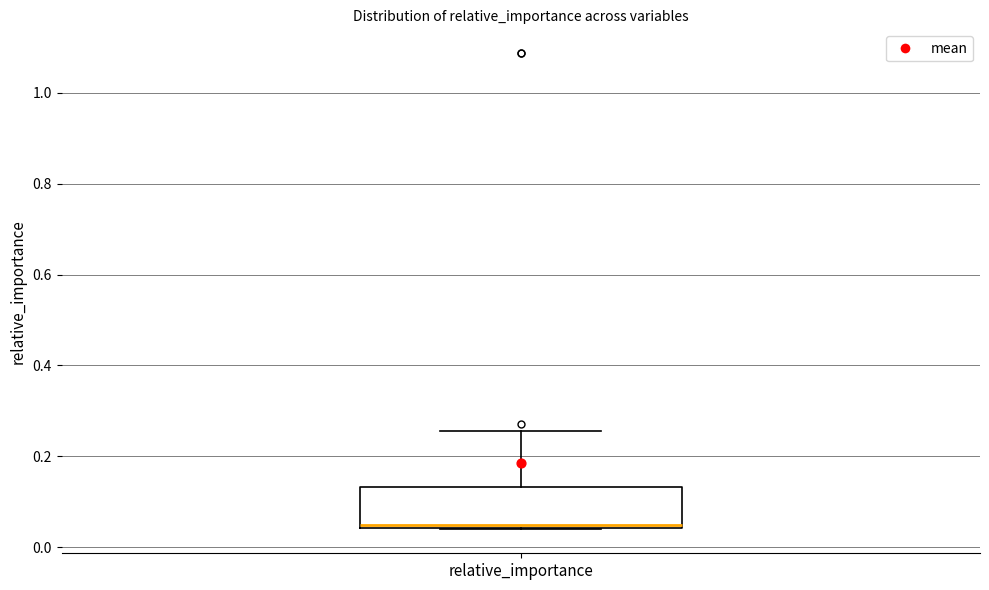

Where is the upper edge of the box for relative_importance on the y-axis? The values are not printed on the chart, so give them approximately, as read against the axis.

0.14